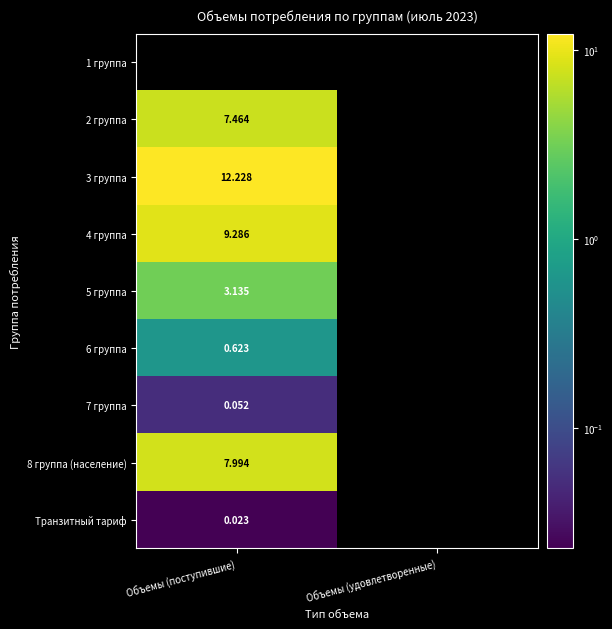

Is it true that 2 группа equals 2.1 at Объемы (поступившие)?

False